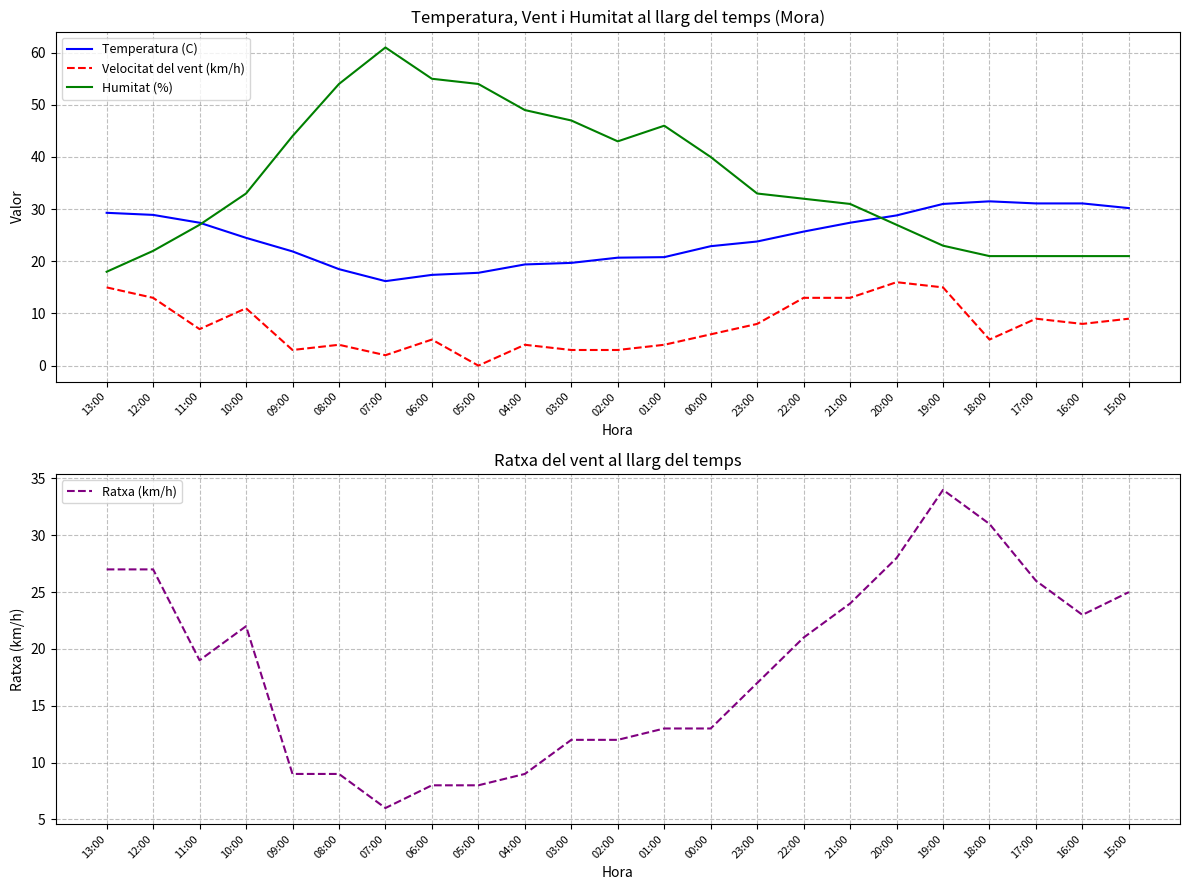

What is the total value across all series at 18:00?

88.5